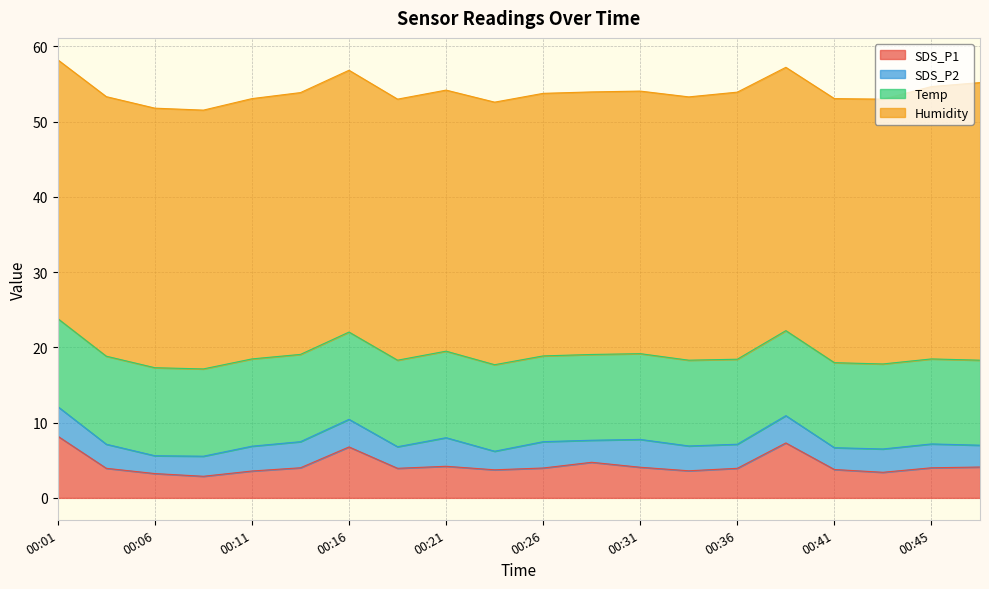

True or false: SDS_P2 and SDS_P1 cross at least once.

False